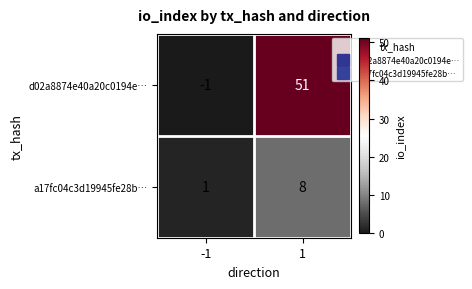

Which series has the largest total across all categories?

d02a8874e40a20c0194e…